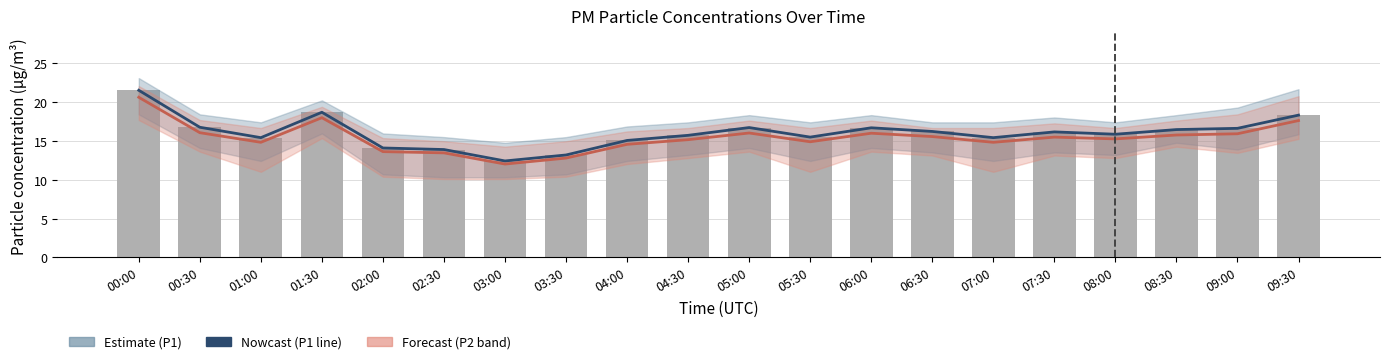

How many groups of bars are there?

20